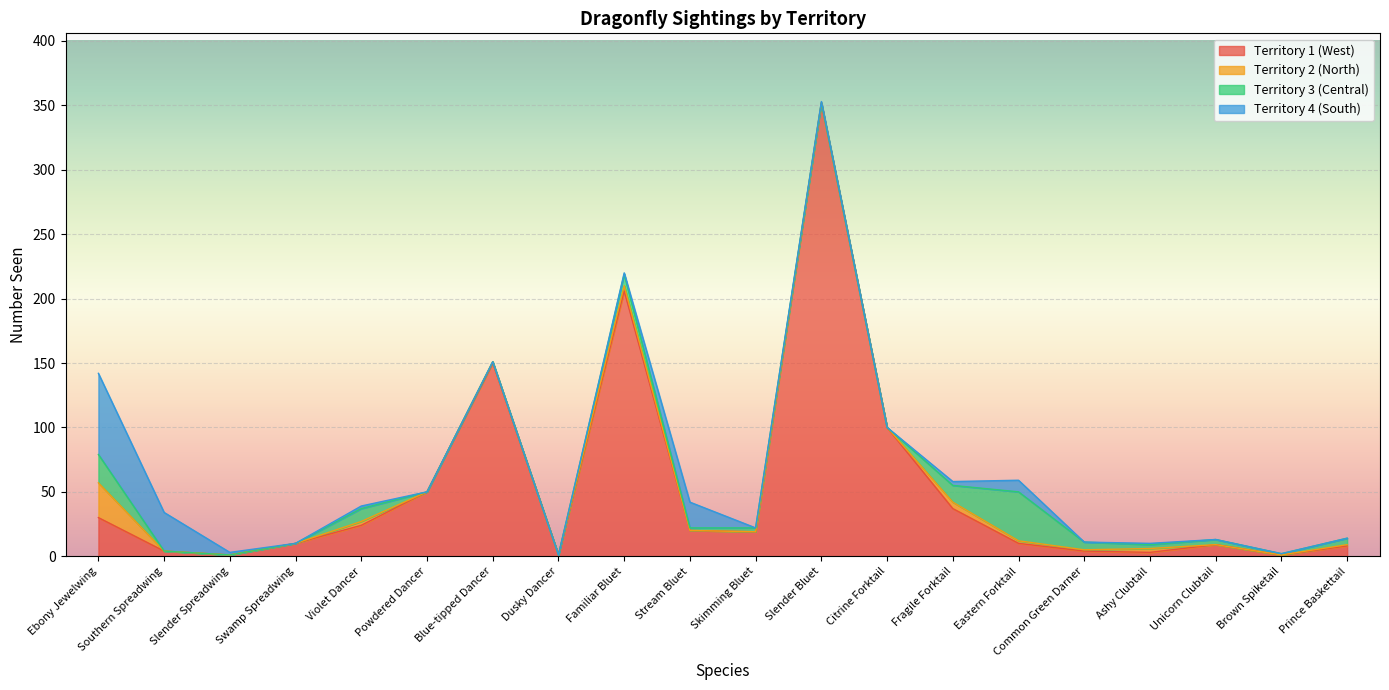

List the series in order of their peak value, lowest first.

Territory 2 (North), Territory 3 (Central), Territory 4 (South), Territory 1 (West)